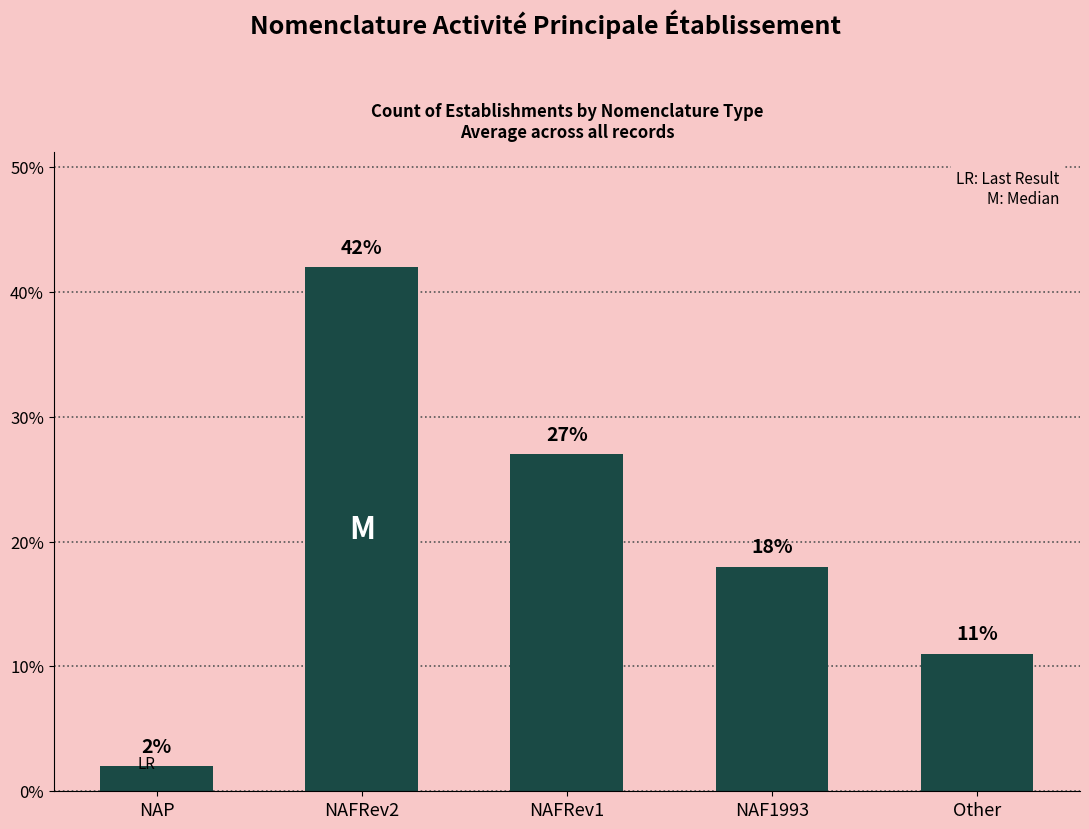

Which category has the highest value across all series?

NAFRev2